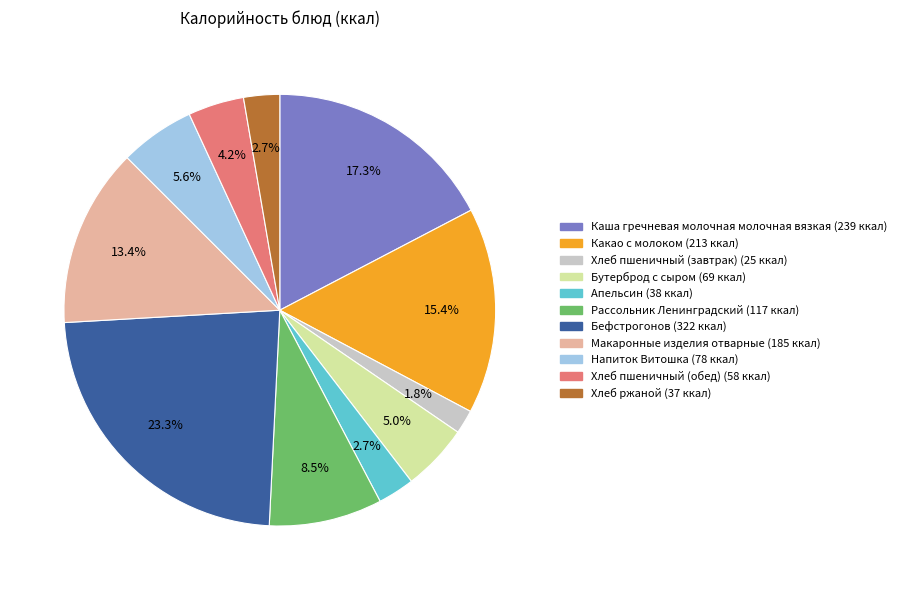

The Какао с молоком slice represents 15% of the pie. True or false?

True